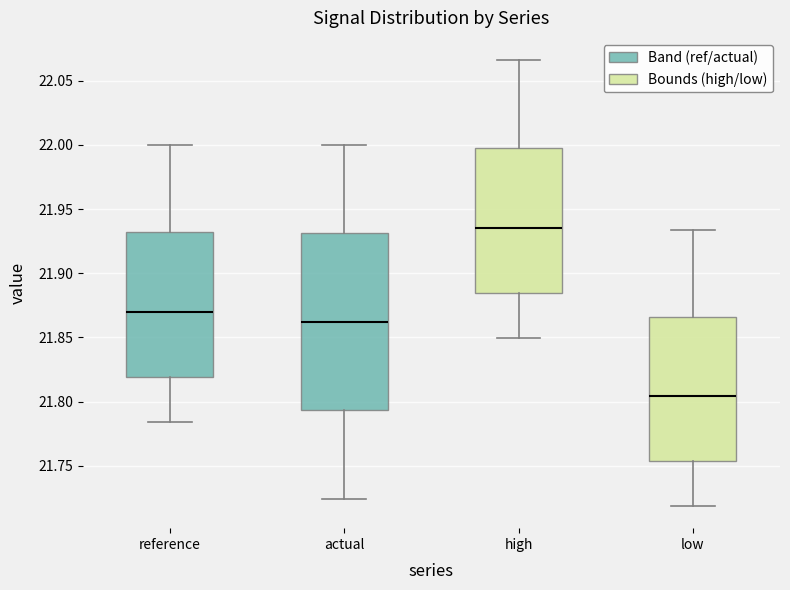

Reading left to right, read every box against the y-axis: the position of its median line, the range the box covers, and the ends of its whiskers. The values are not printed on the chart, so give them approximately, as read against the axis.

reference: median 21.870, box 21.820 to 21.930, whiskers 21.785 to 22.000
actual: median 21.860, box 21.795 to 21.930, whiskers 21.725 to 22.000
high: median 21.935, box 21.885 to 22.000, whiskers 21.850 to 22.065
low: median 21.805, box 21.755 to 21.865, whiskers 21.720 to 21.935